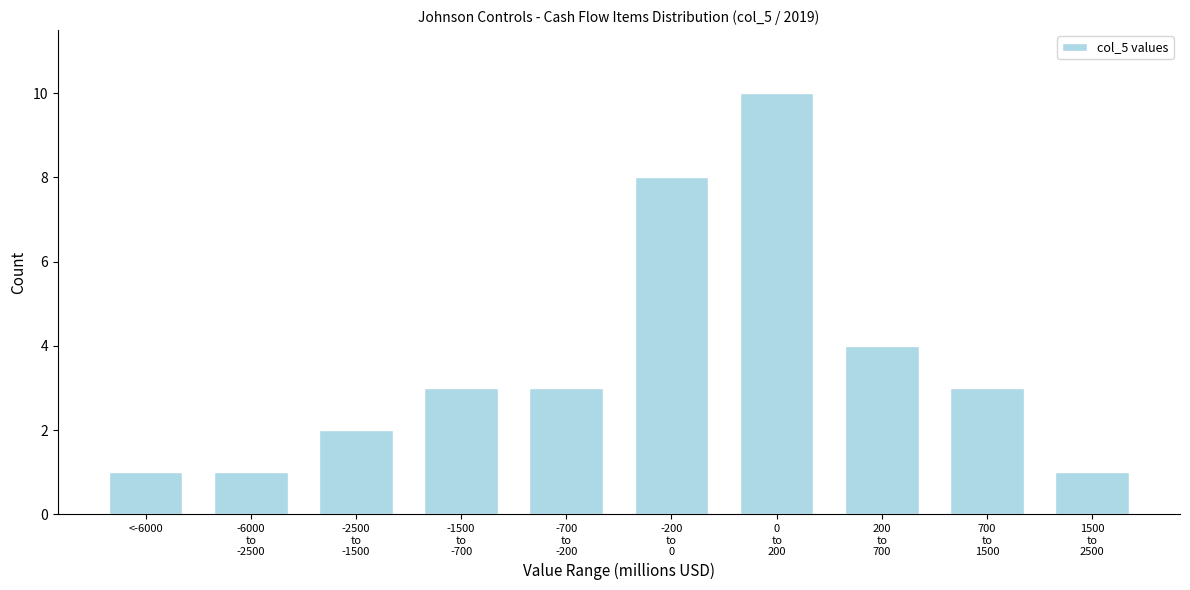

Reading left to right, list all the values displayed in this chart.

1	1	2	3	3	8	10	4	3	1